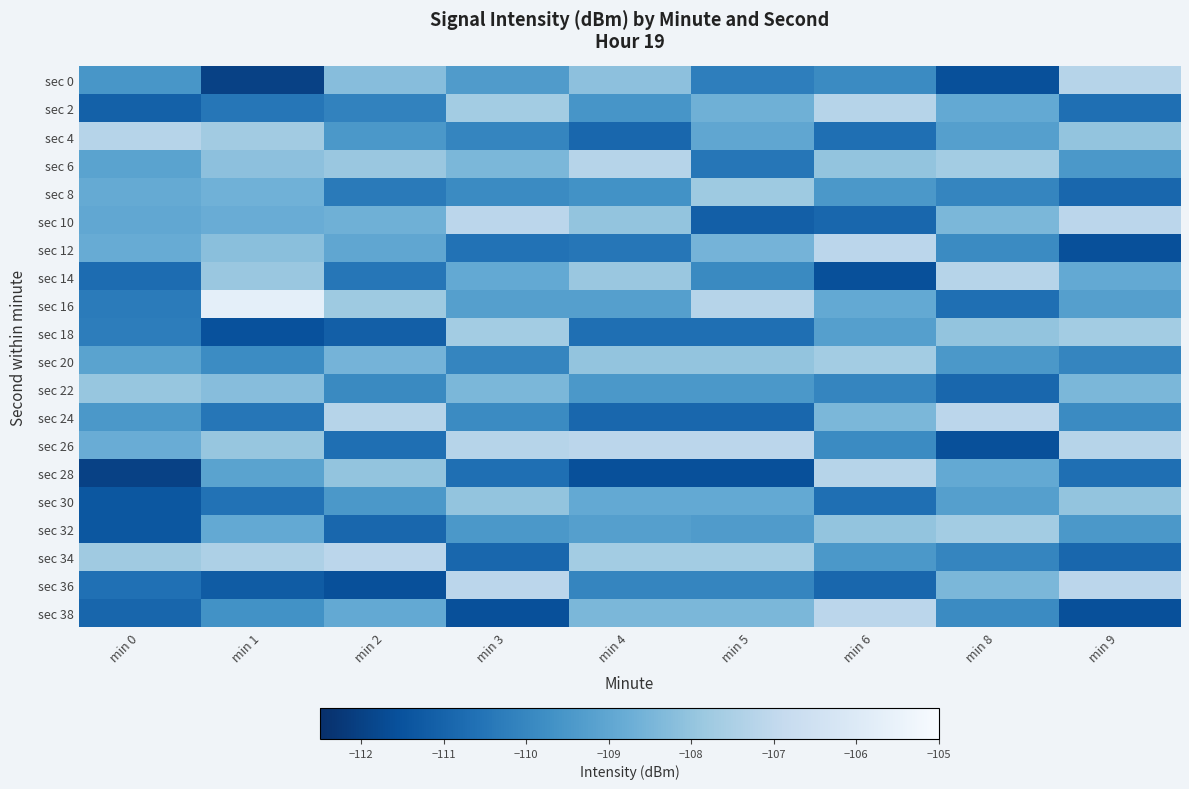

What is the total value across all series at min 2?

-2185.4